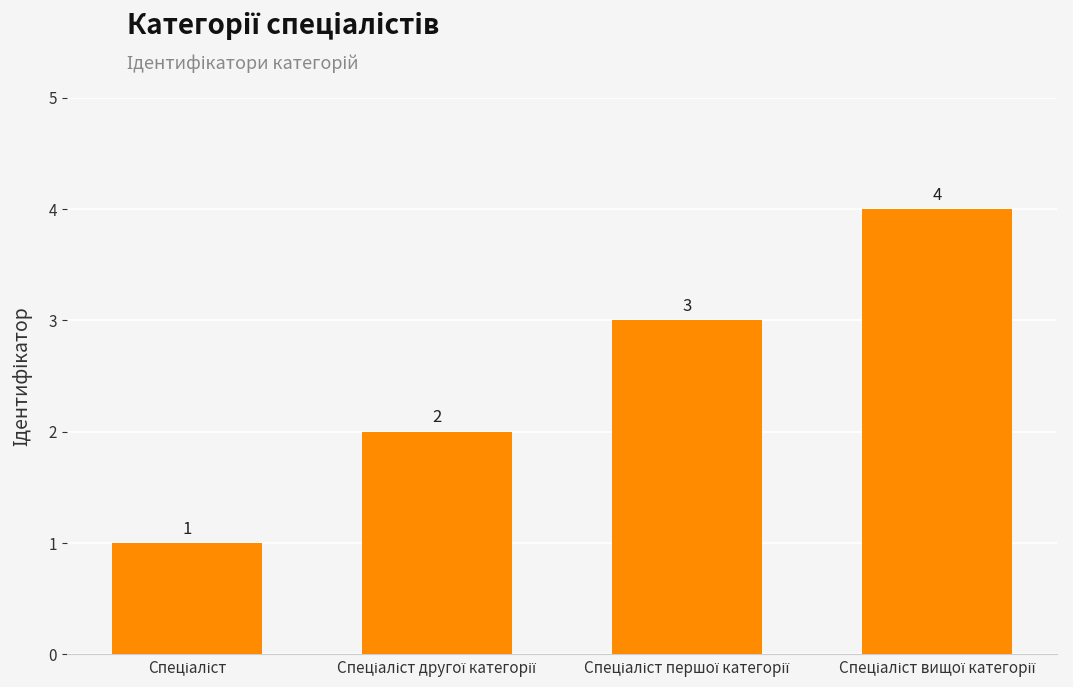

How many values are below 3?

2